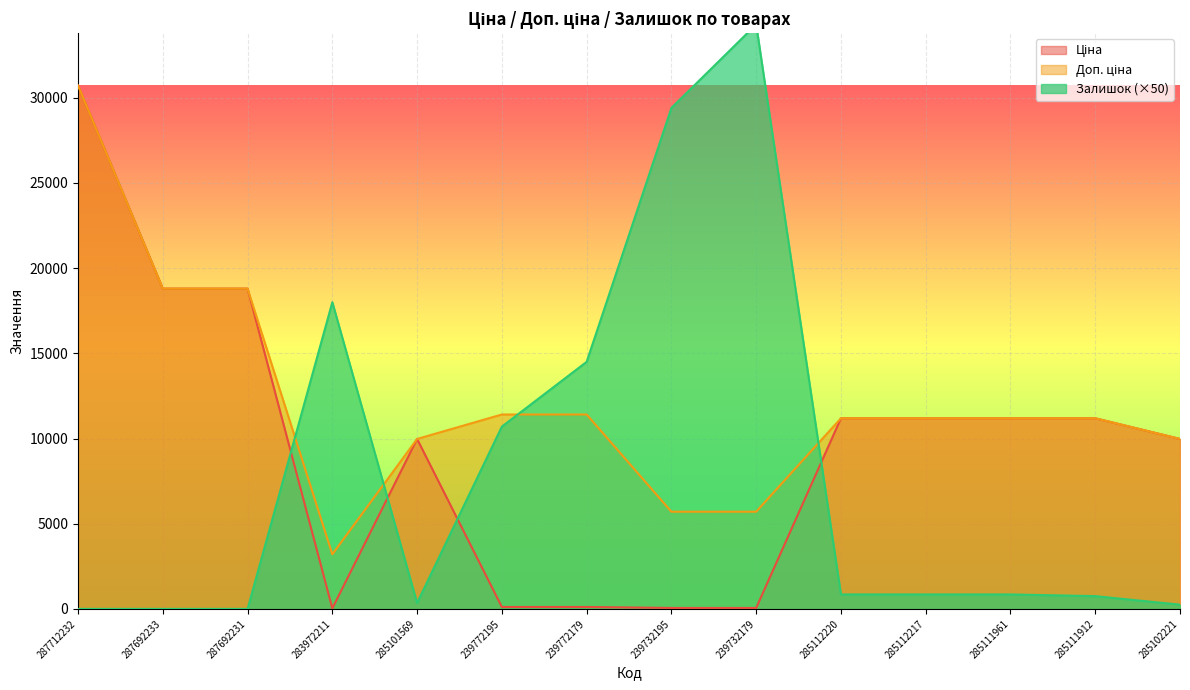

What is the value of the Залишок point at the 14th from the left?

250.0